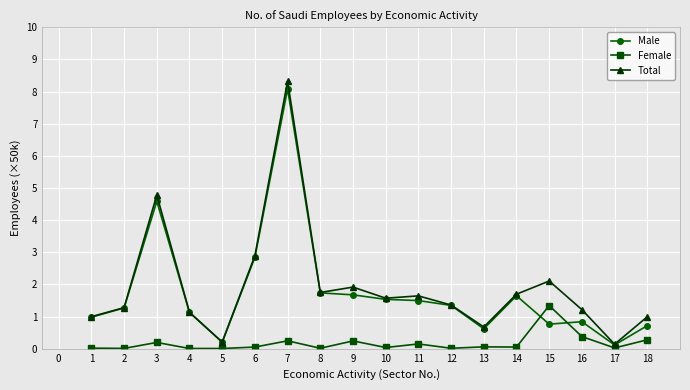

Is the value of Female at 16 greater than the value of Total at 11?

No